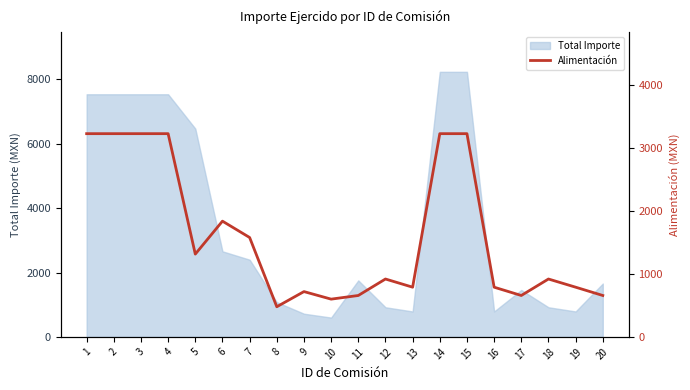

Where does the data first go above 920?

1